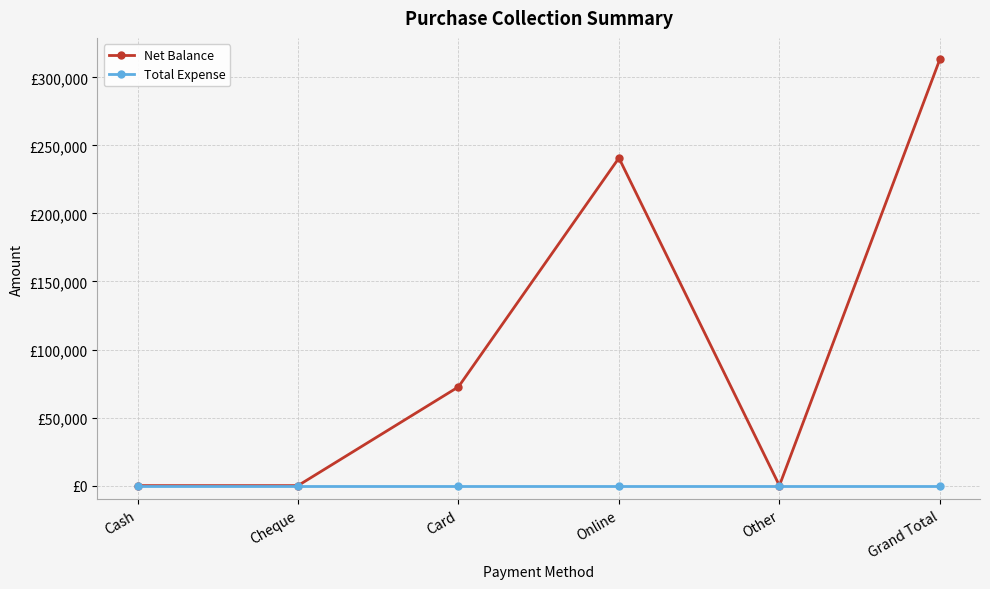

True or false: Total Expense has more than 2 points higher than both neighbors.

False